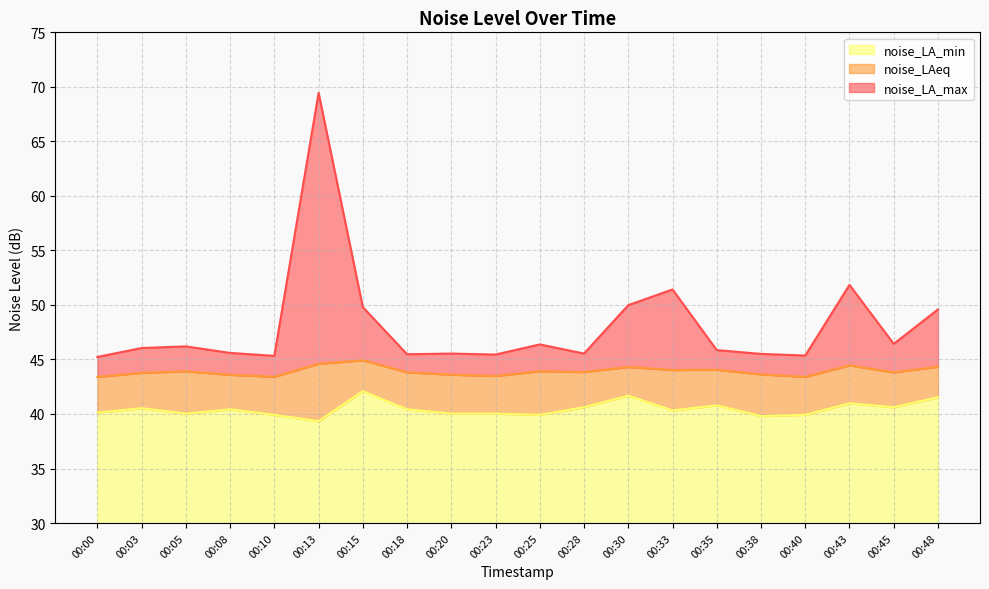

The value of noise_LA_max at 00:40 is 45.4. True or false?

True